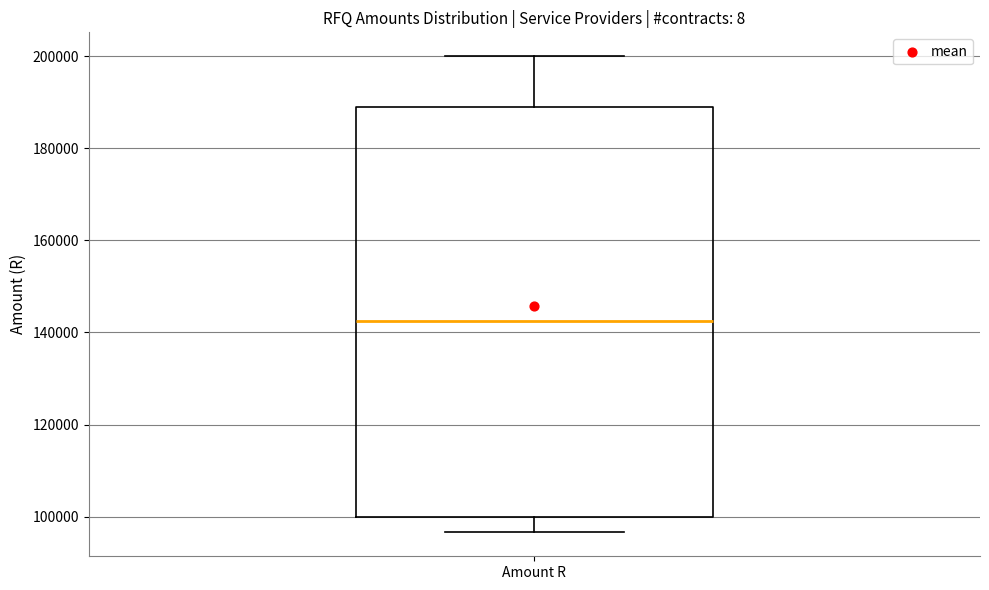

Read this box plot against the y-axis: the position of the median line, the range covered by the box, and the ends of both whiskers. The values are not printed on the chart, so give them approximately, as read against the axis.

median 142000, box 100000 to 190000, whiskers 96000 to 200000